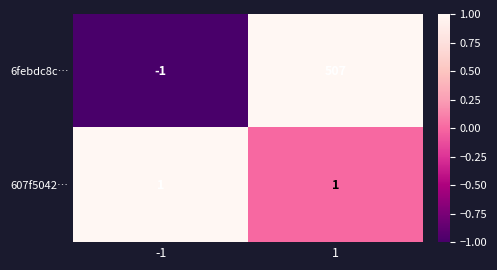

What is the spread (max minus min) of values at 1?

506